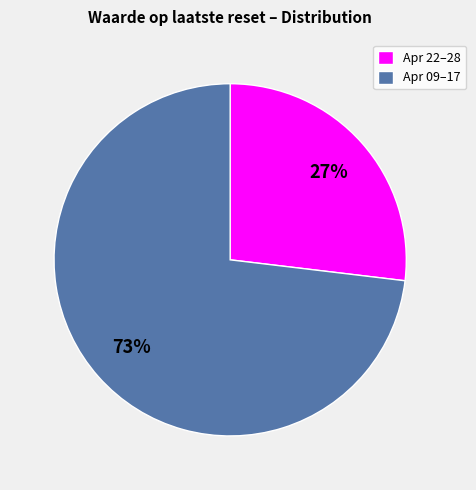

To the nearest percent, what is the average slice percentage?

50%